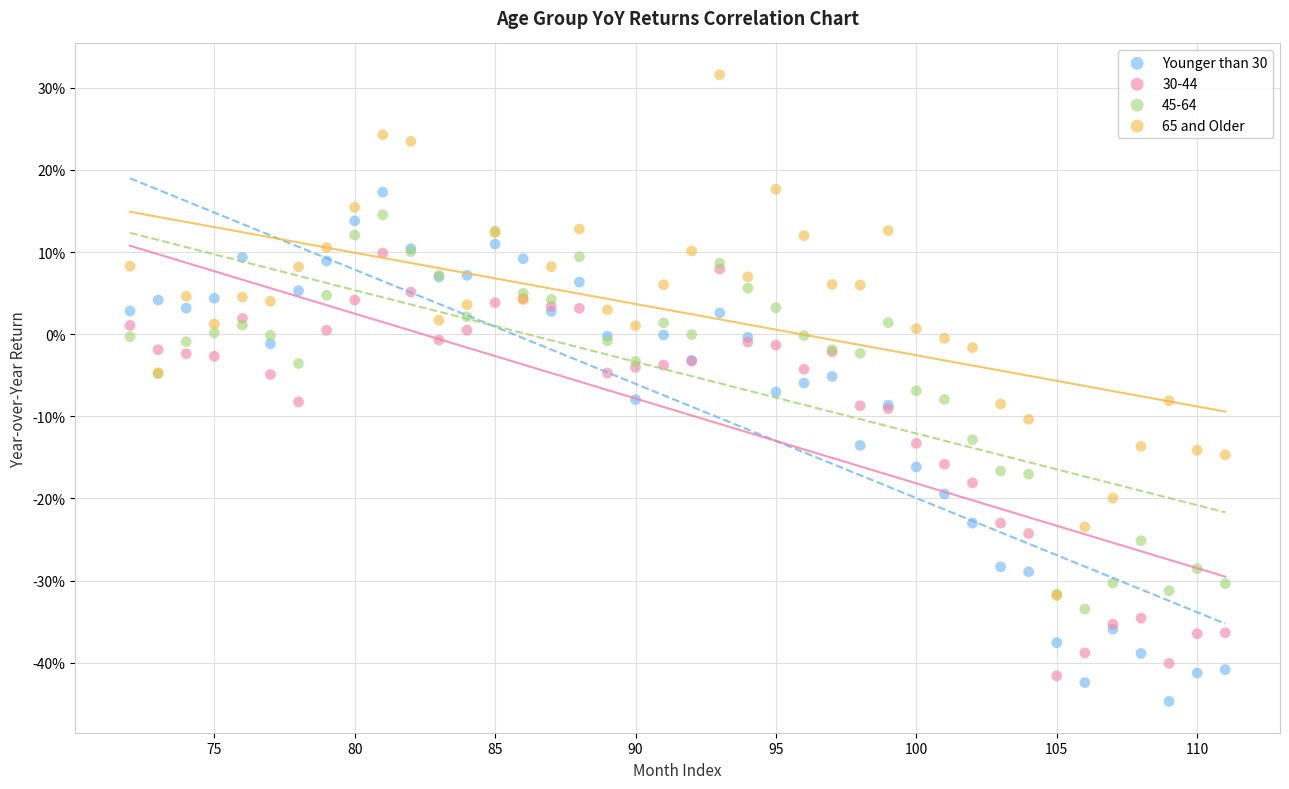

What are all the series names shown in the legend?

Younger than 30, 30-44, 45-64, 65 and Older